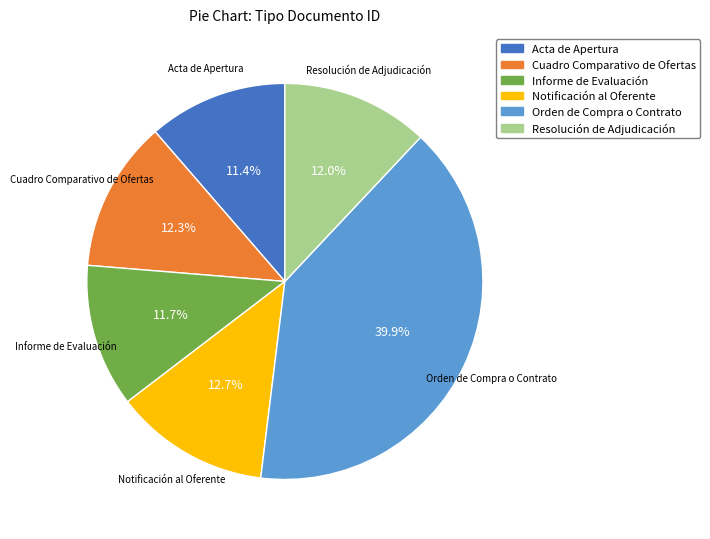

Does Resolución de Adjudicación represent more than half of the total?

No